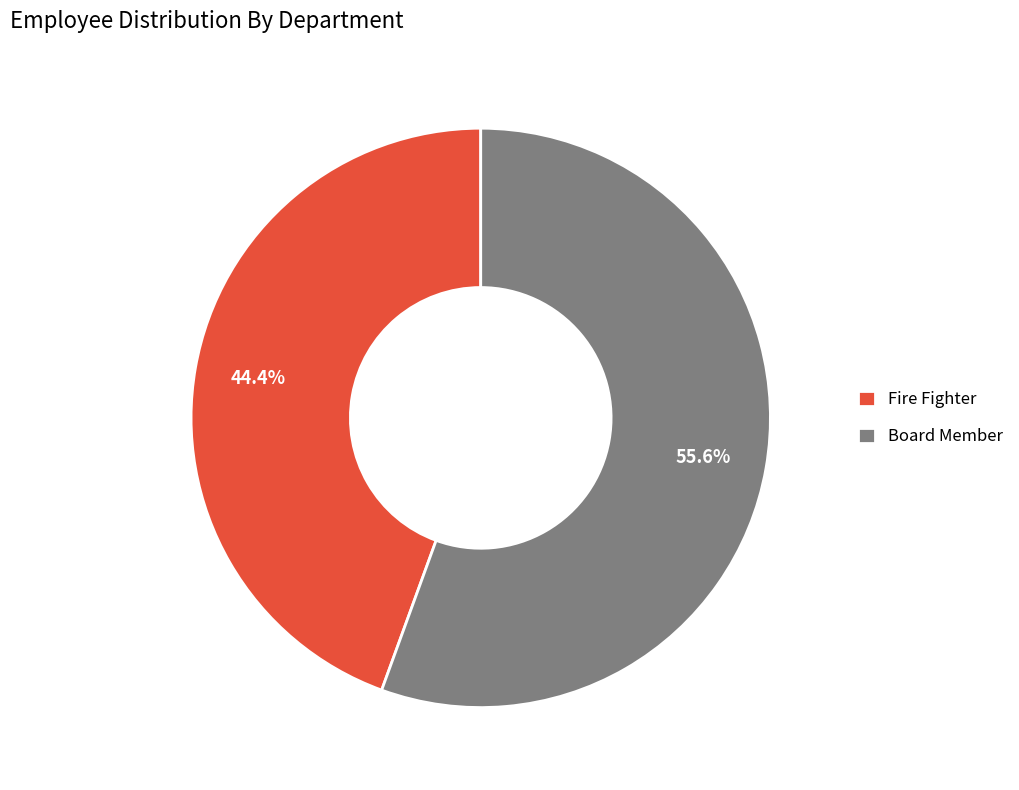

What is the largest slice in the pie chart?

Board Member